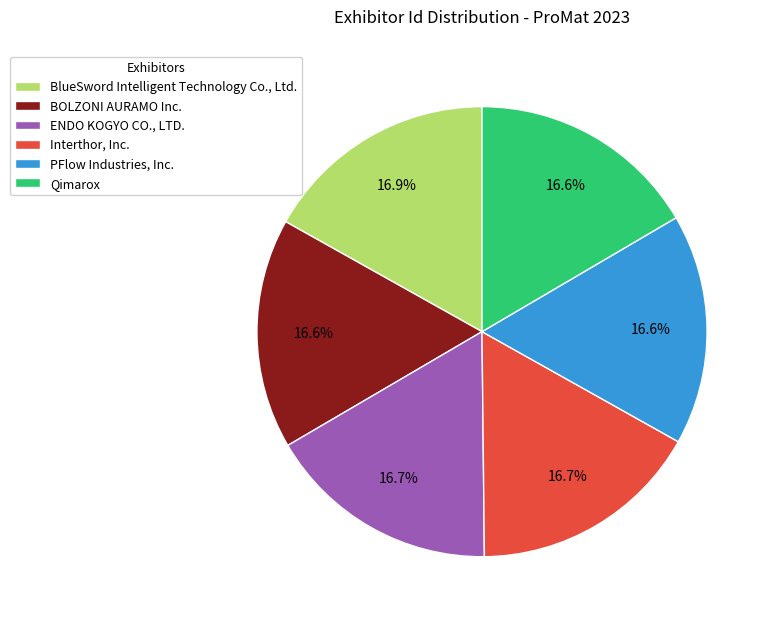

To the nearest percent, what portion does BOLZONI AURAMO Inc. represent?

17%